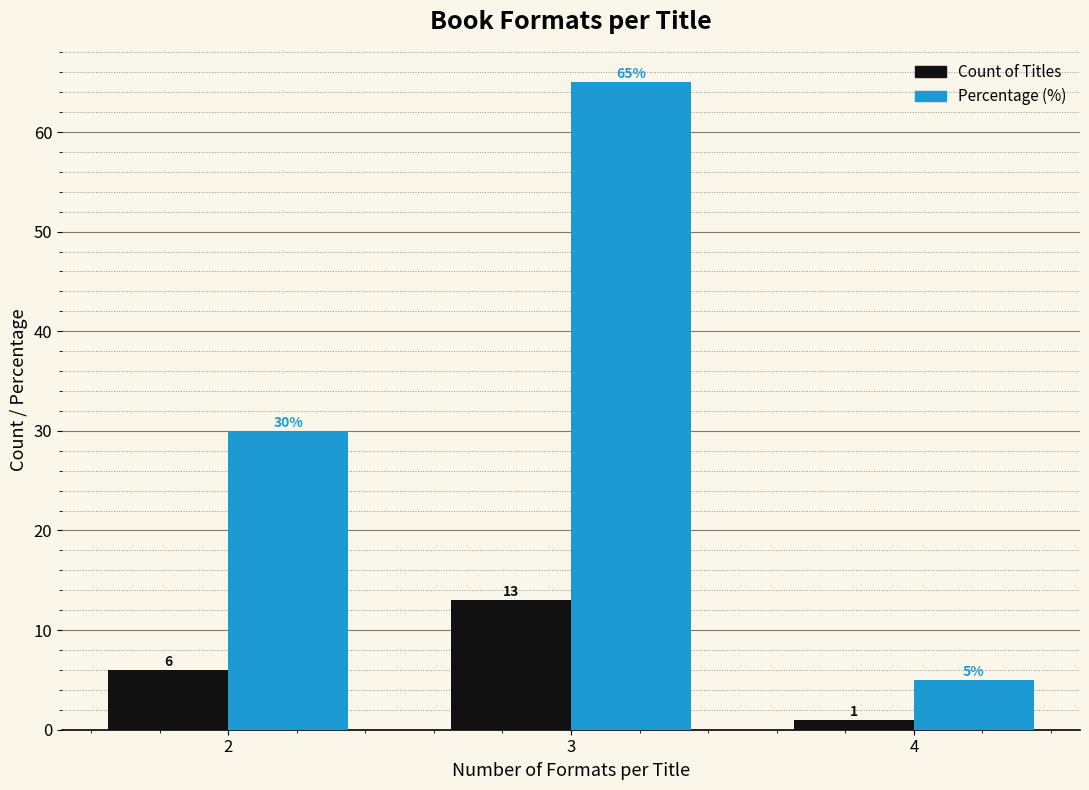

Reading left to right, what are all the values shown in this chart?

Count of Titles: 6	13	1
Percentage (%): 30	65	5